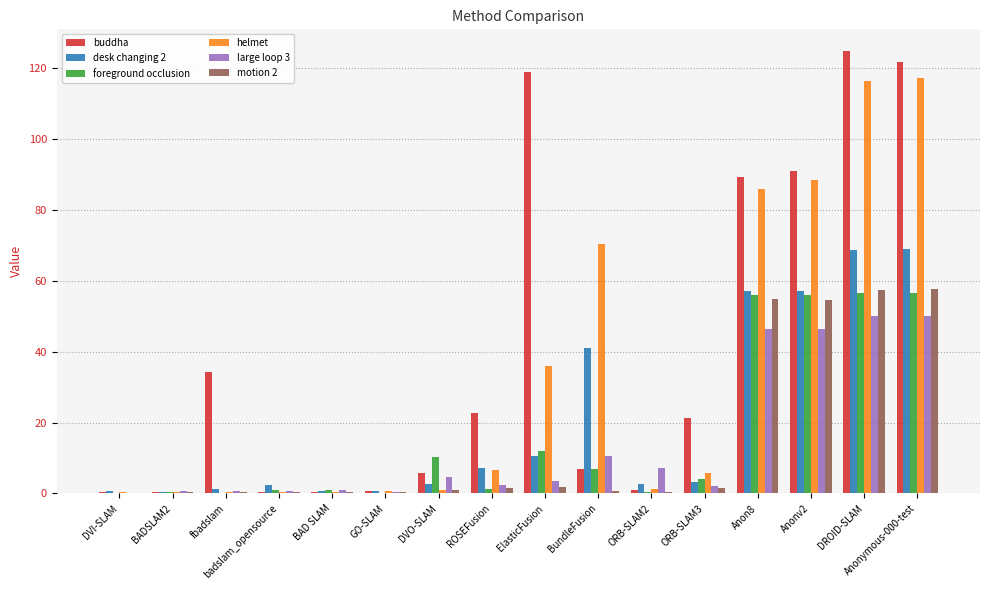

Which series has the largest total across all categories?

buddha